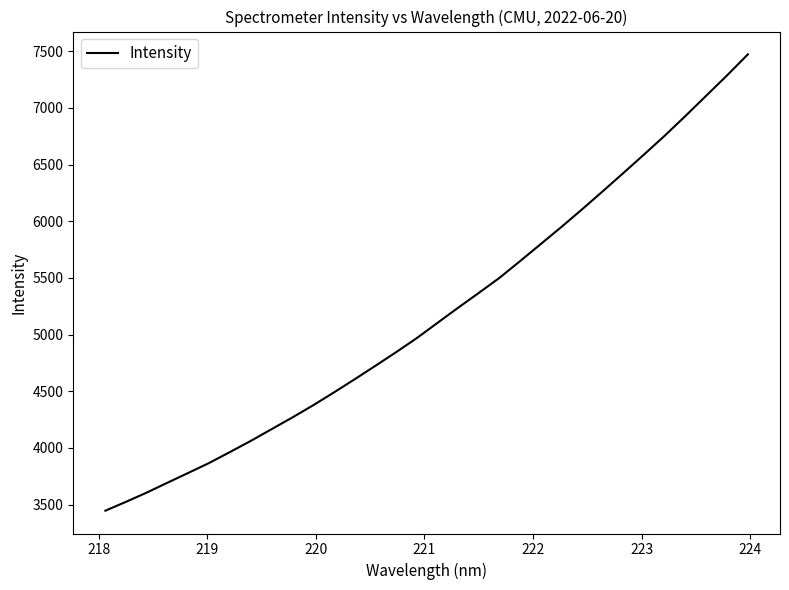

What is the smallest value displayed?

3445.7